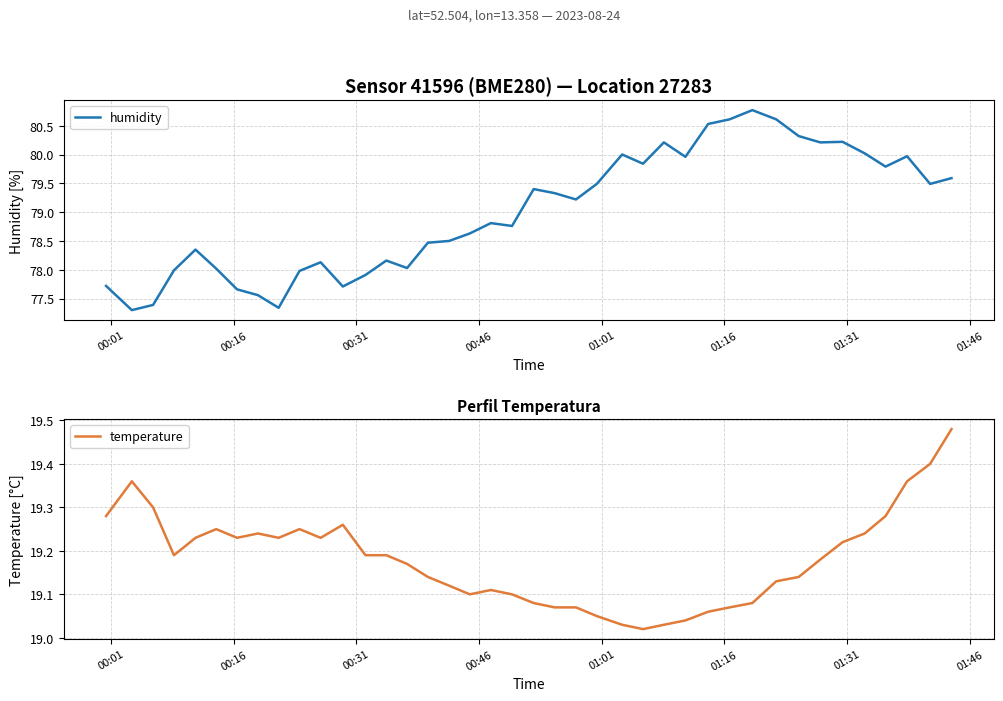

What is the highest value of the humidity series?

80.8